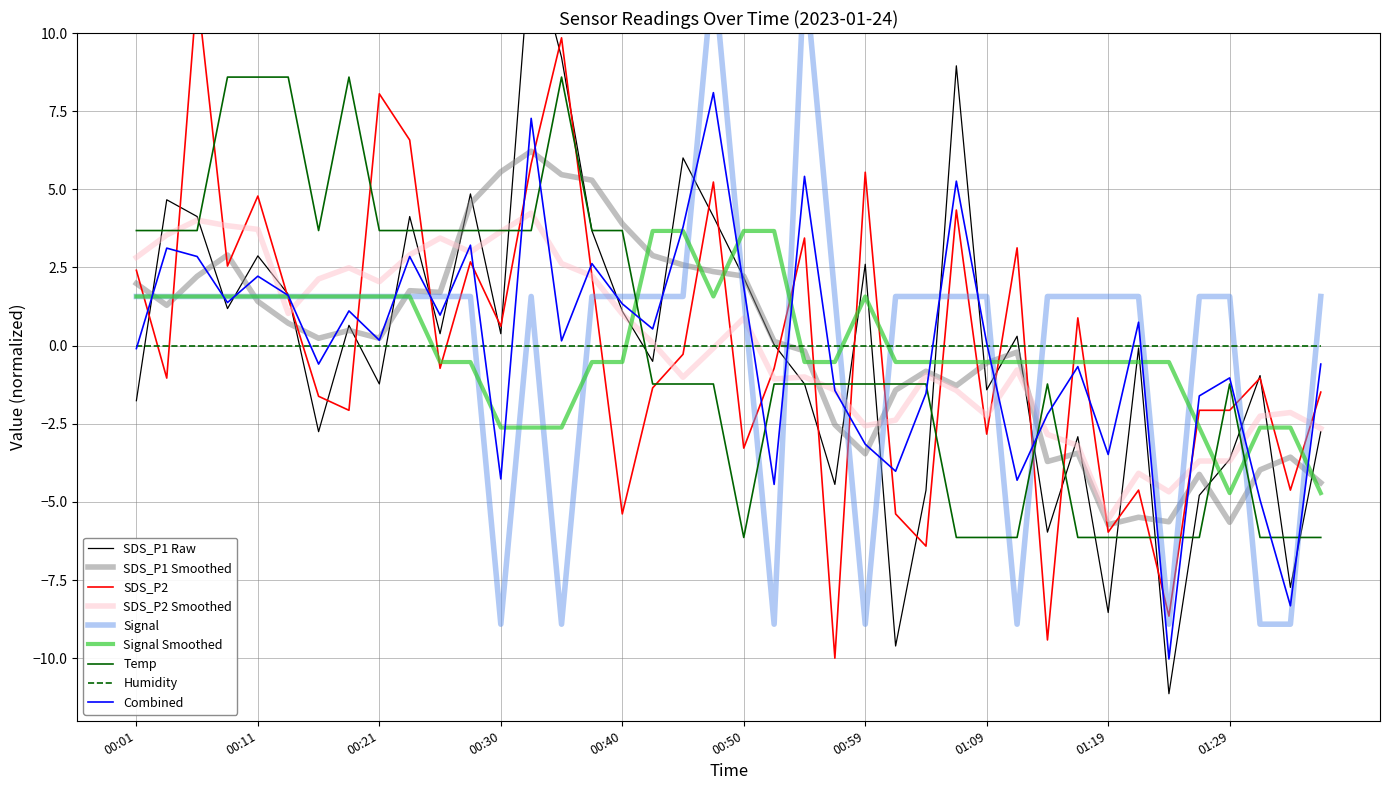

How many data points does each series have?

40